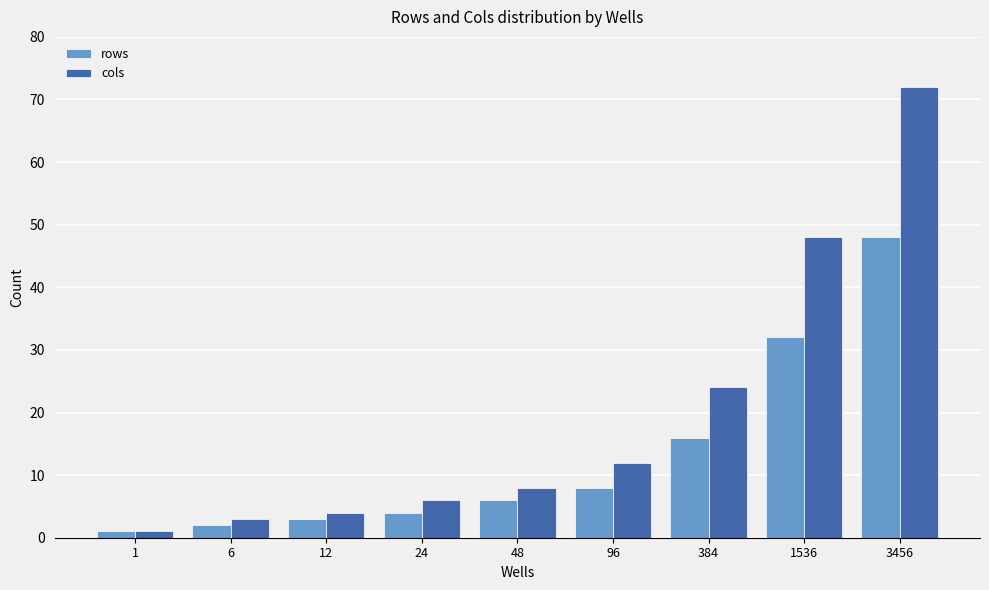

True or false: rows has a value of 5 at 384.

False